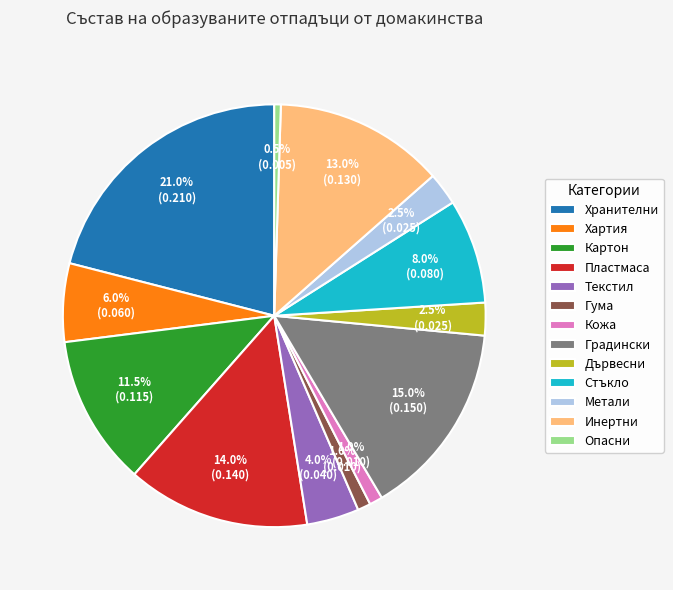

To the nearest percent, what is the average slice percentage?

8%